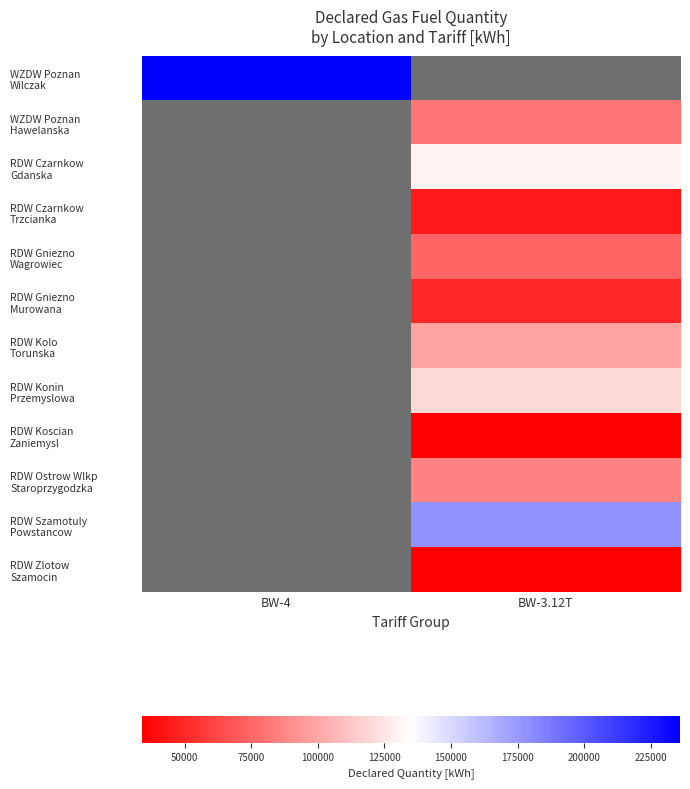

Count the number of categories in the chart.

2